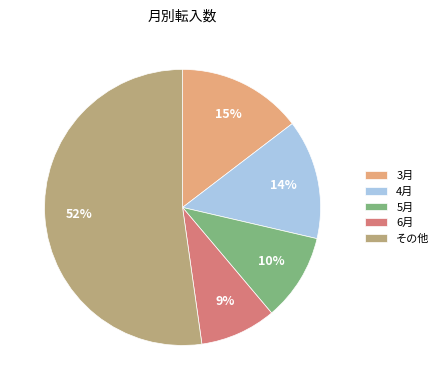

Between 5月 and 4月, which is larger?

4月